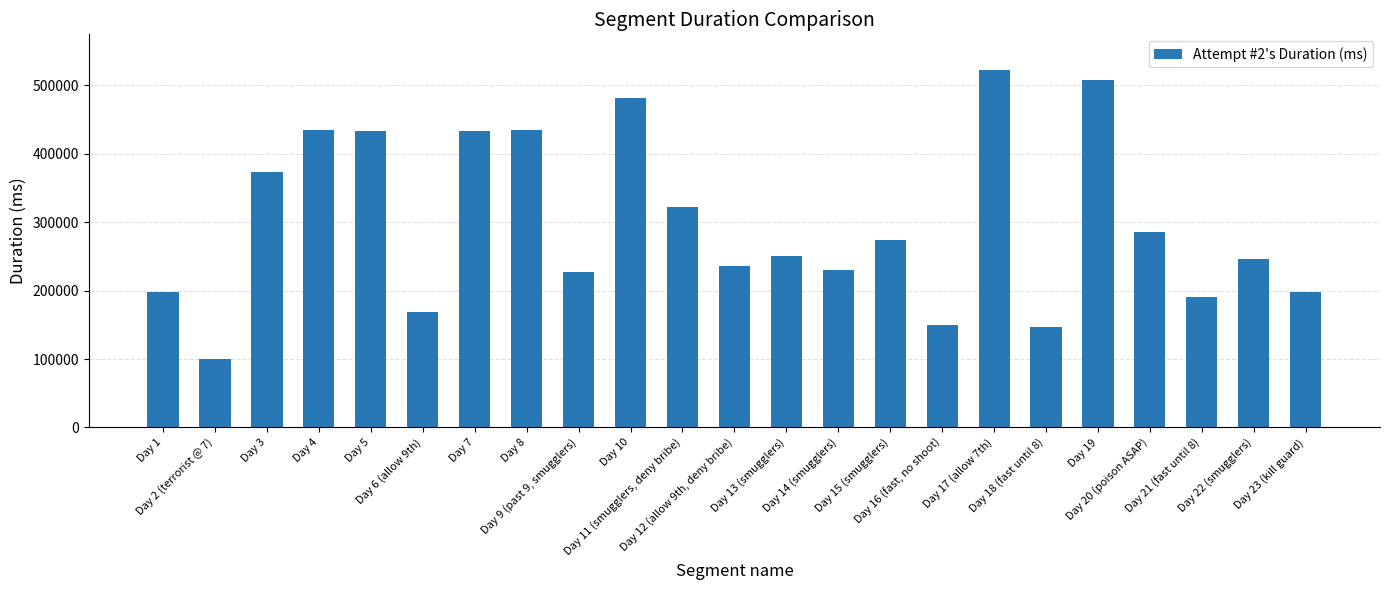

Which has a higher value, Day 7 or Day 19?

Day 19